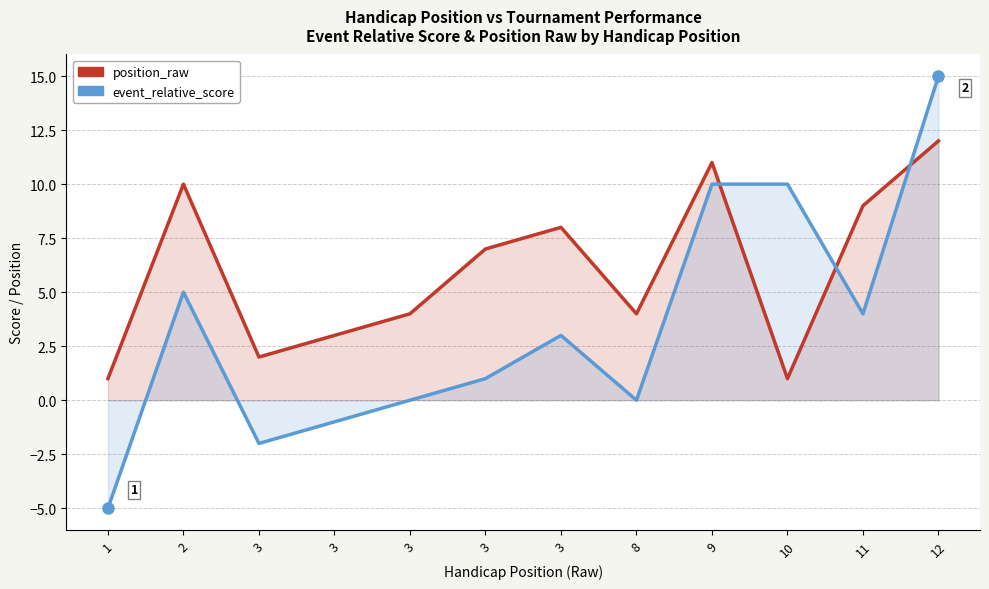

Rank the categories by event_relative_score value from lowest to highest.

1, 3, 3, 3, 8, 3, 3, 11, 2, 9, 10, 12